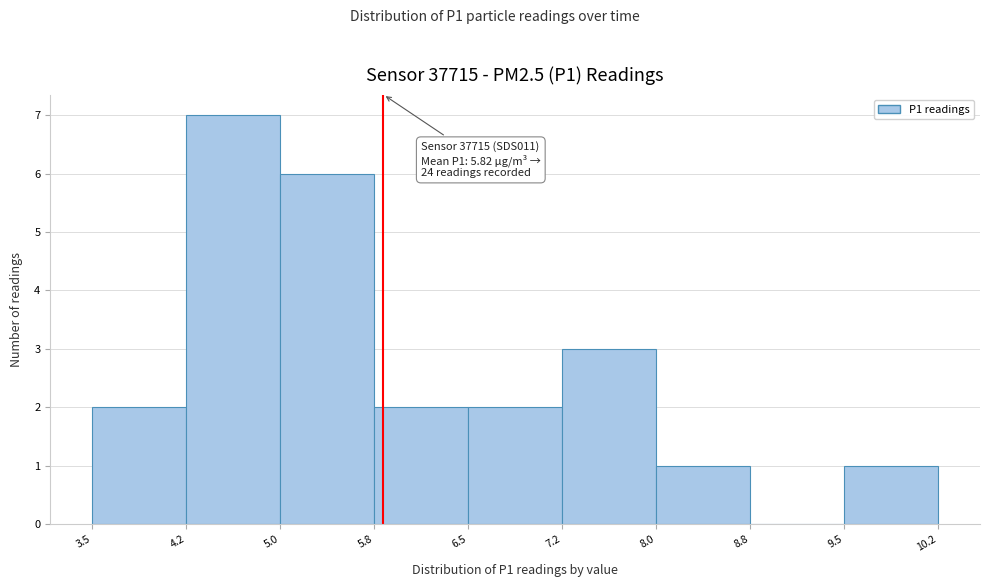

Over which range of the x-axis is the bar tallest?

4.2 to 5.0